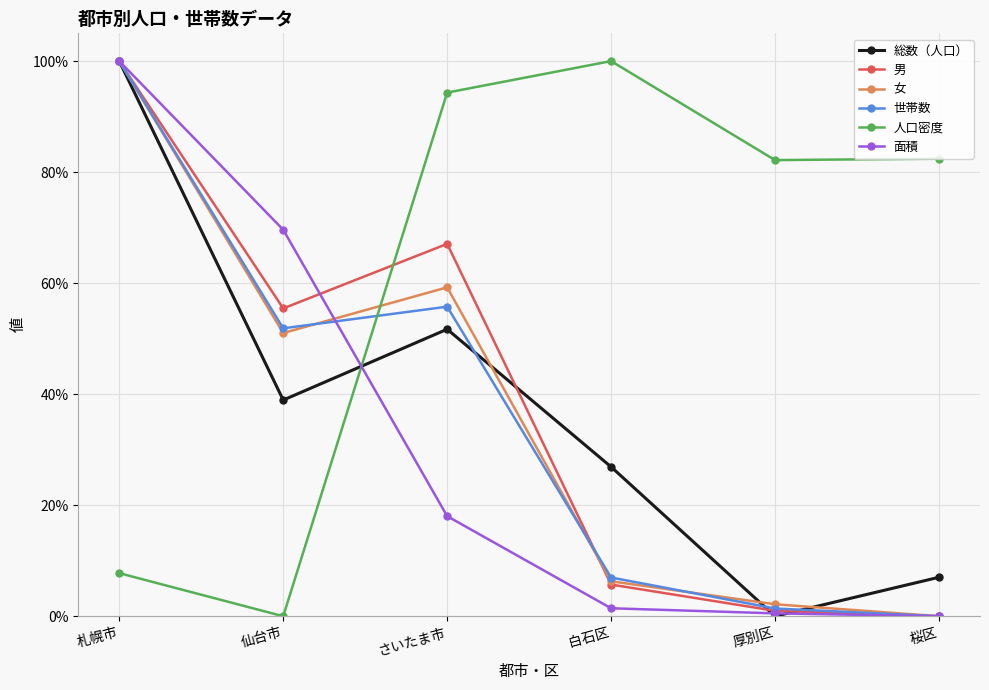

True or false: 女 has more than 2 interior local peaks.

False